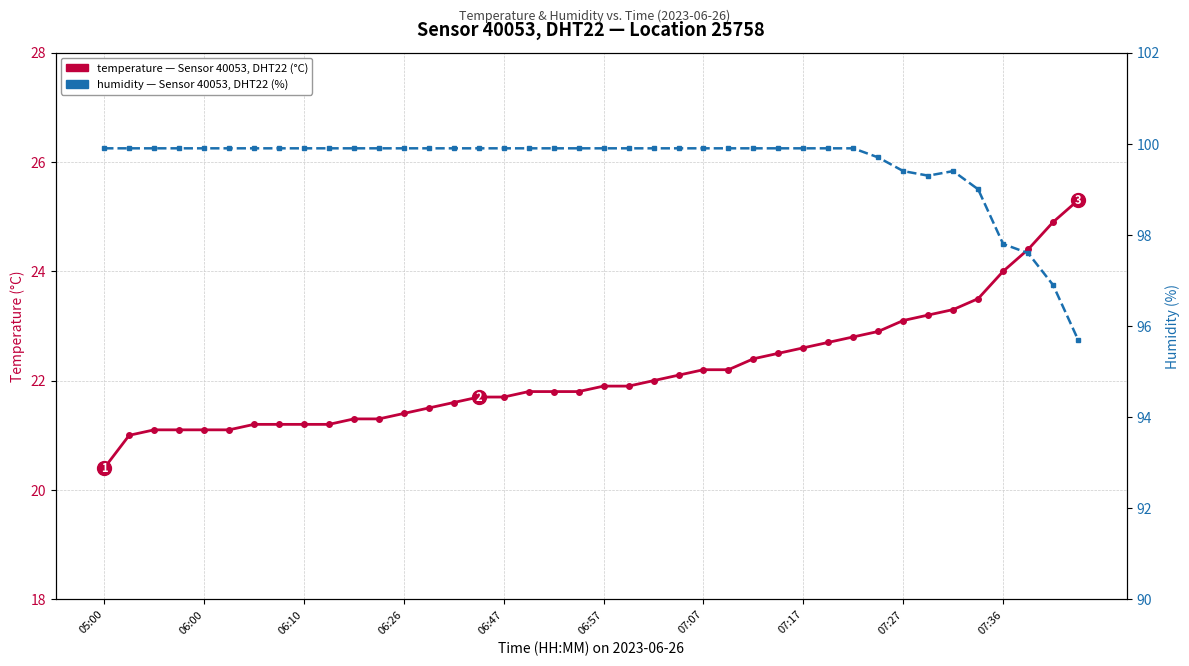

Count the number of categories in the chart.

40